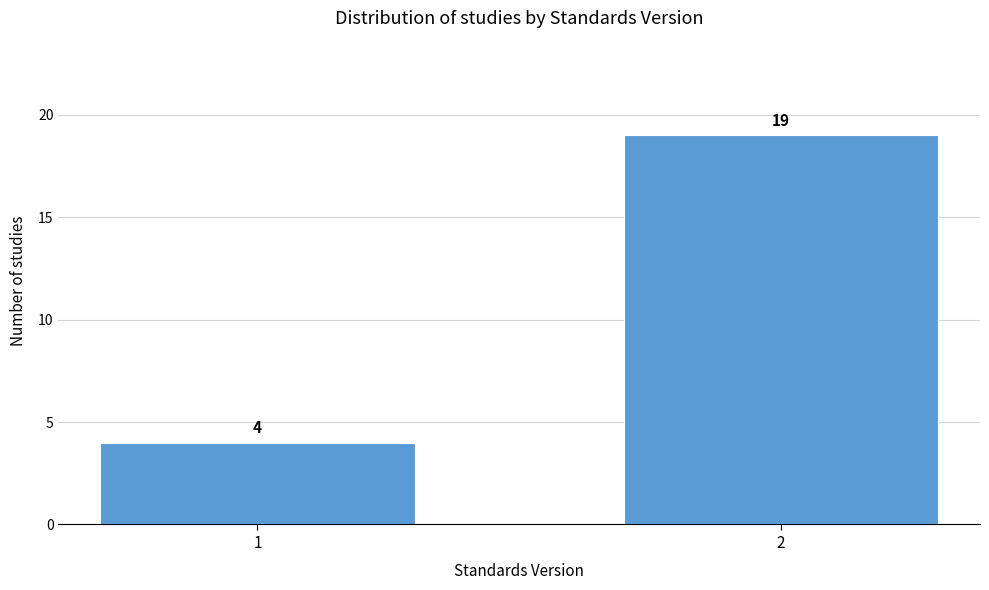

Reading right to left, extract all data points from this chart.

19	4